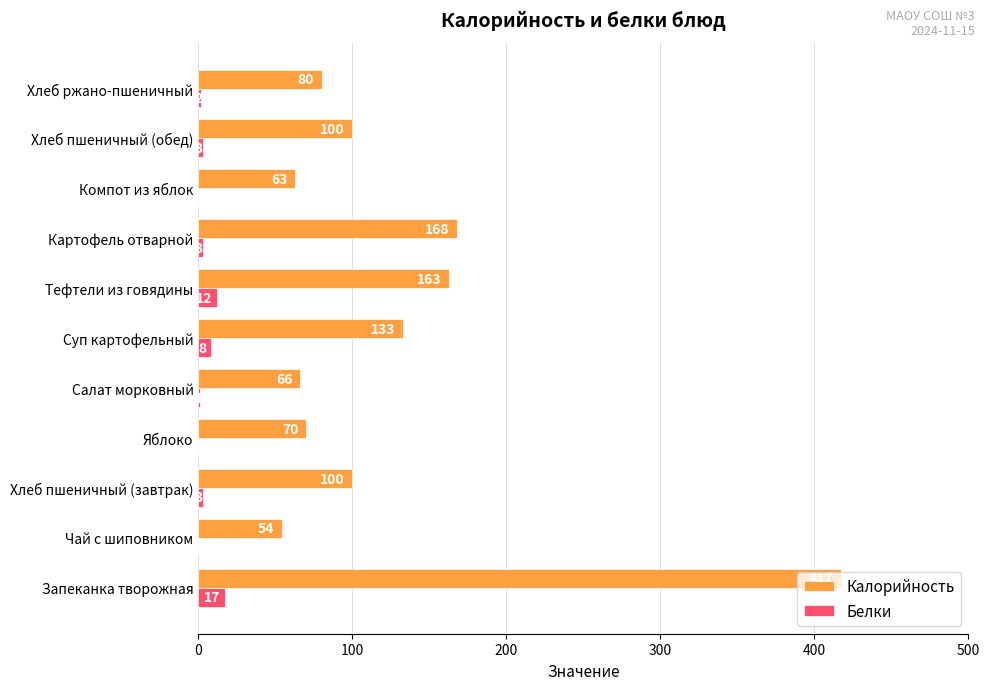

What is the sum of the Белки values at Хлеб ржано-пшеничный and Хлеб пшеничный (завтрак)?

5